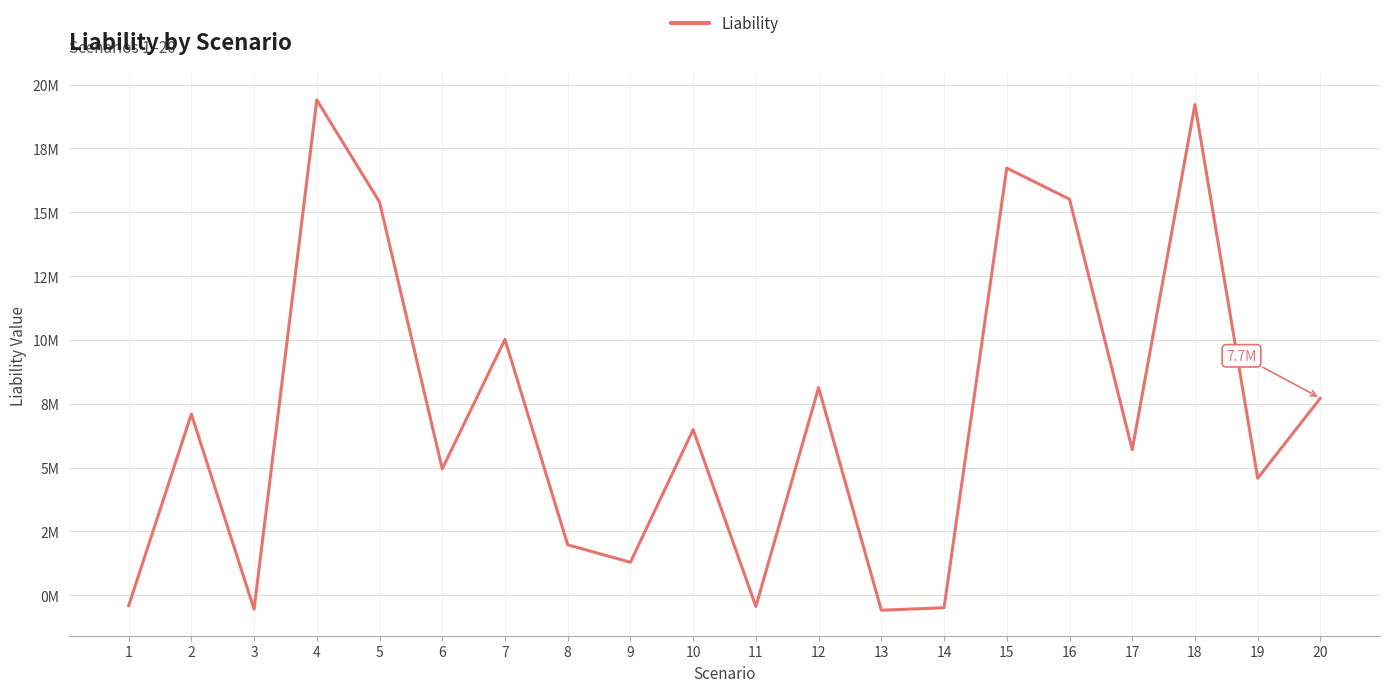

Does the chart display data point markers on the line(s)?

No